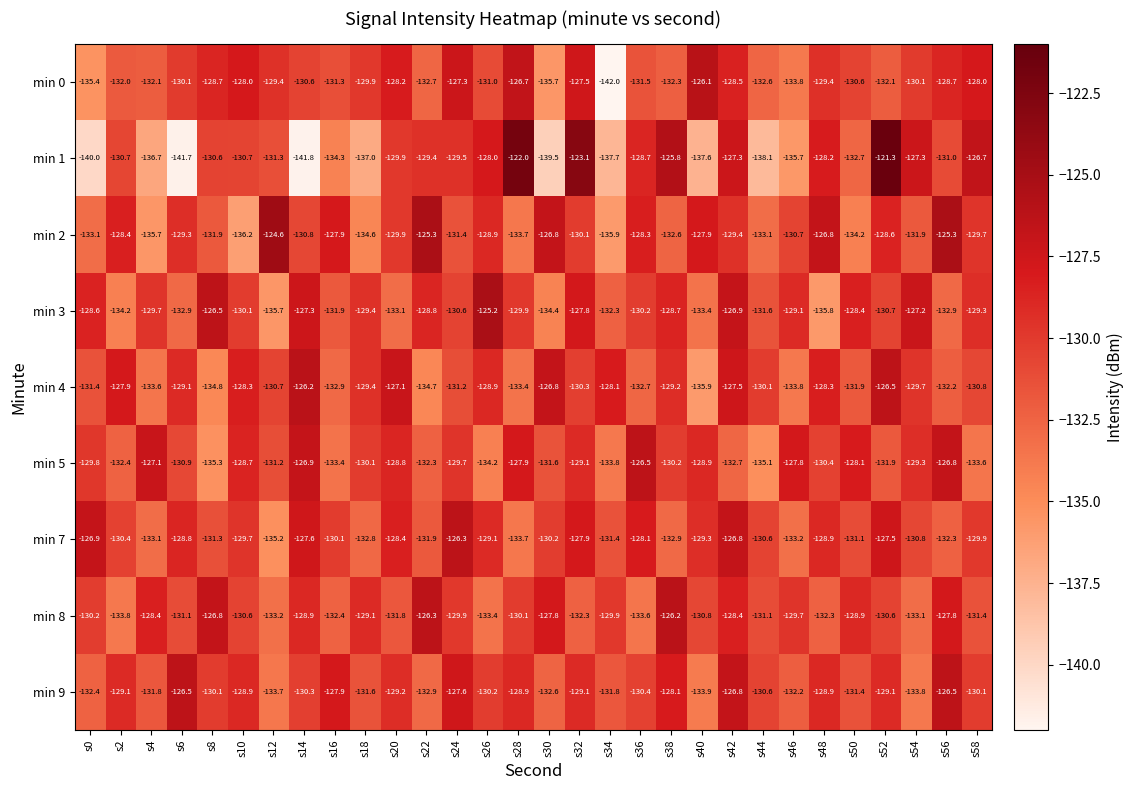

Is the value of min 8 at s0 greater than the value of min 1 at s52?

No